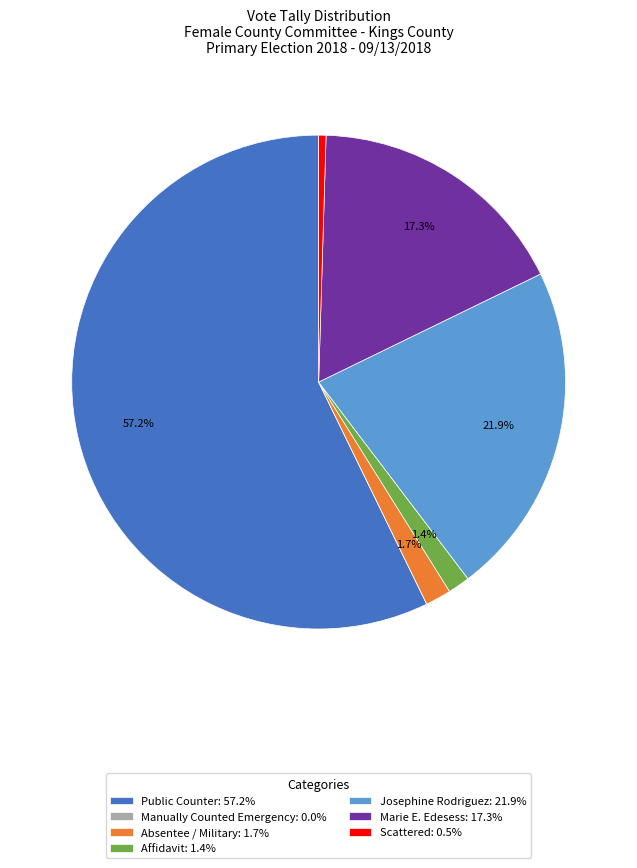

What is the ratio of the value at Public Counter to the value at Scattered?

119.0